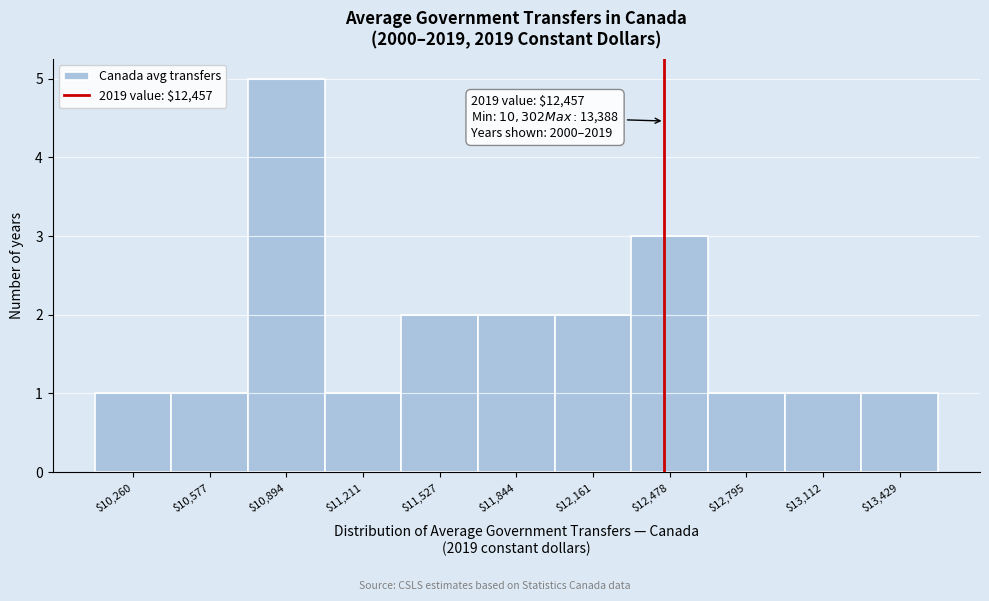

Which range on the x-axis has the tallest bar?

10750 to 11050